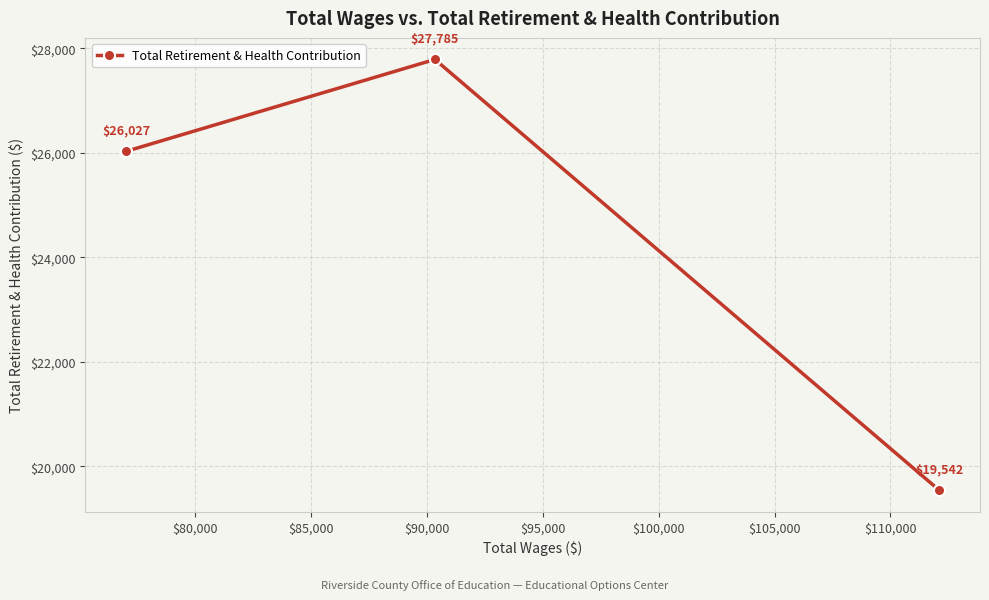

Count the values in the range 19542 to 27785.

3